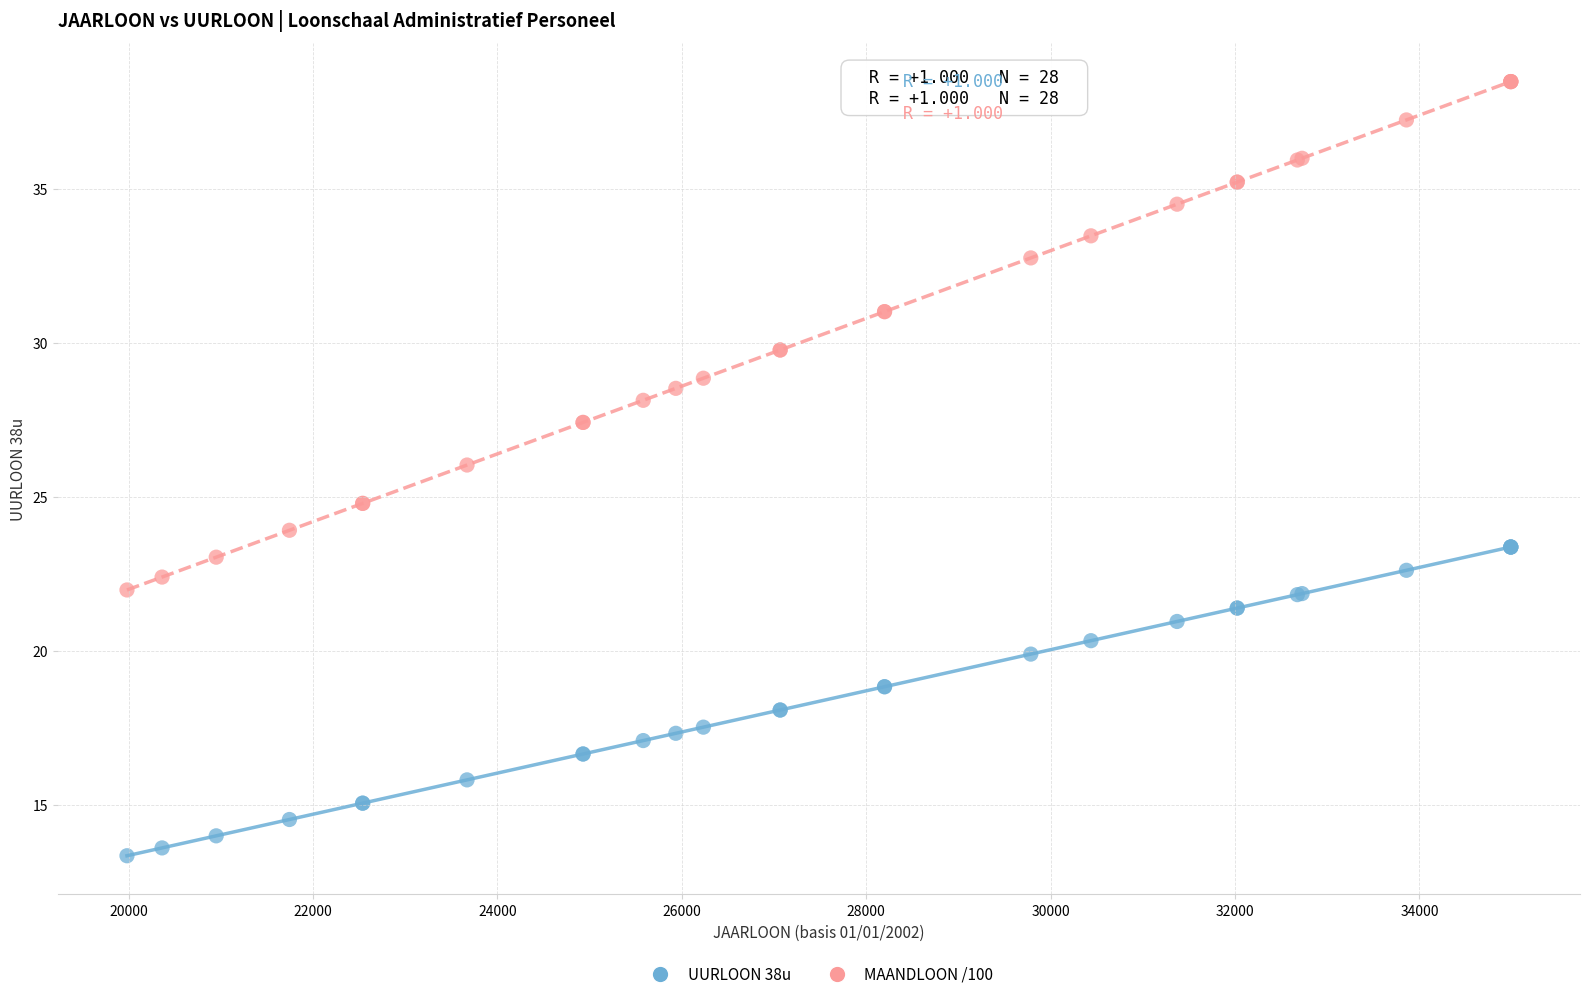

Which series has the largest Y range (max minus min)?

MAANDLOON /100